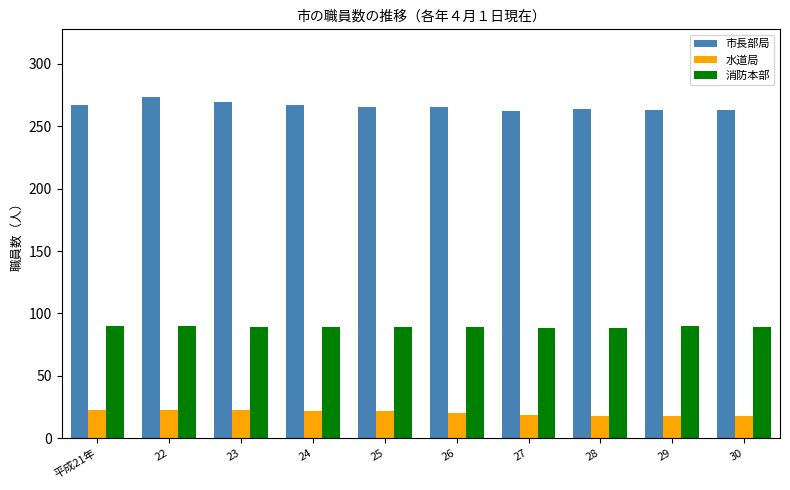

True or false: 市長部局 has a value of 131 at 23.

False